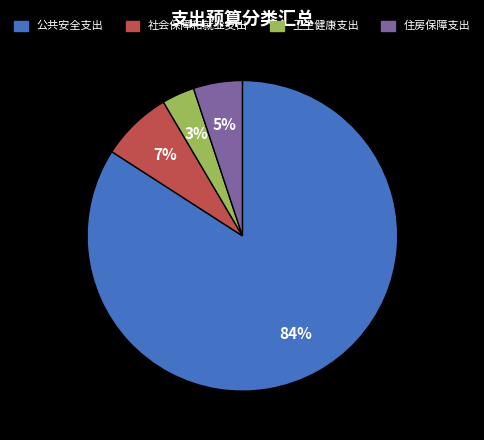

Does any single category account for the majority?

Yes